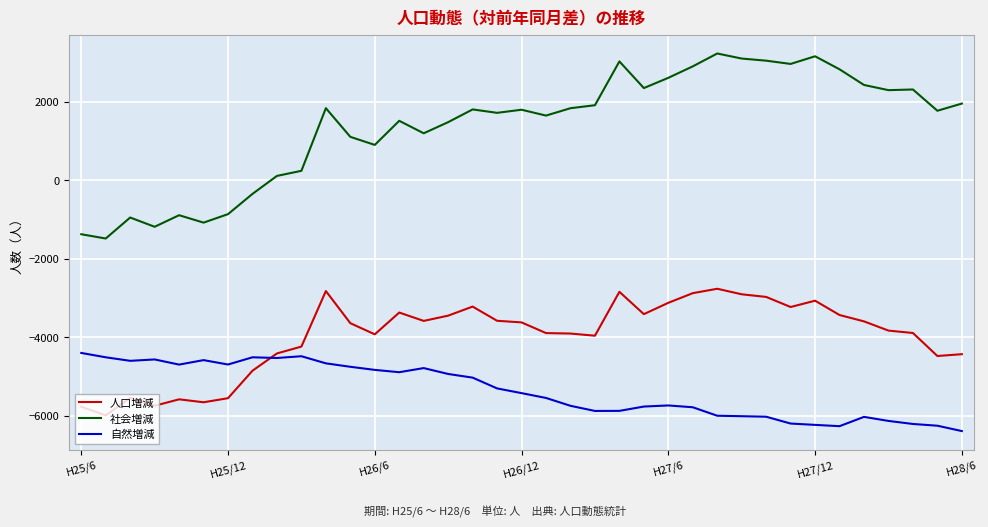

What is the minimum value for 人口増減?

-5984